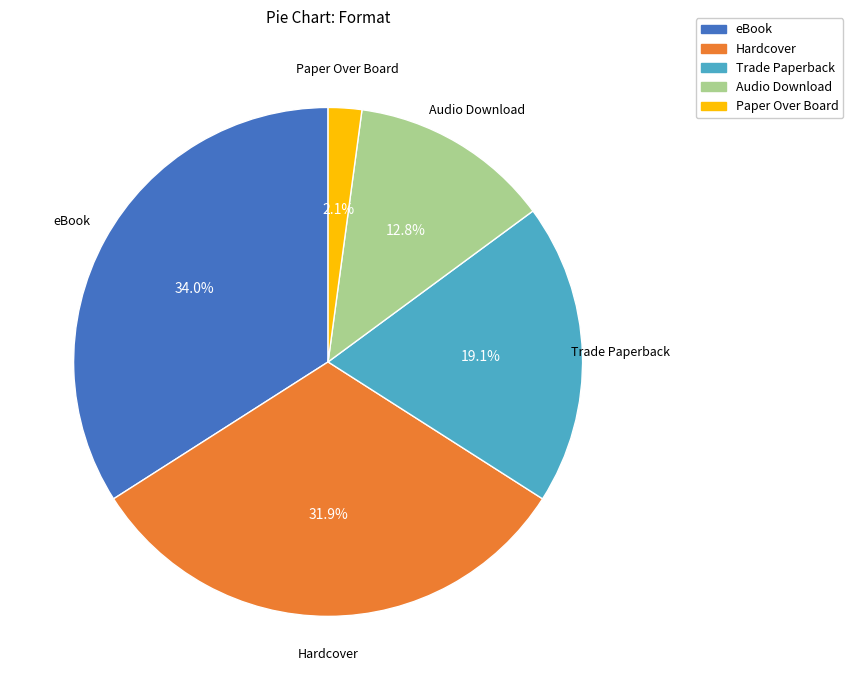

Rank the categories by value from lowest to highest.

Paper Over Board, Audio Download, Trade Paperback, Hardcover, eBook